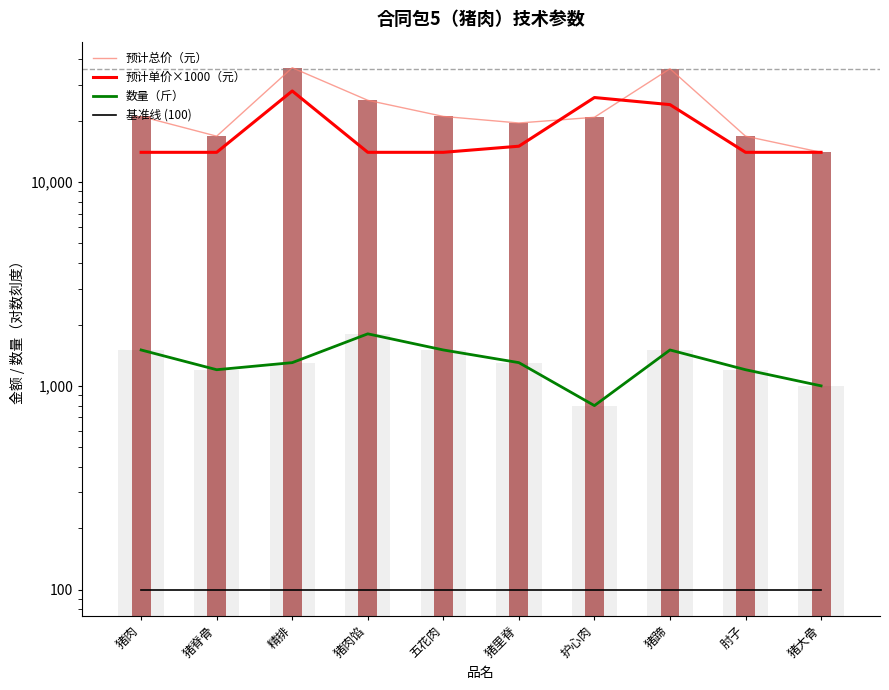

Does the chart contain any negative values?

No